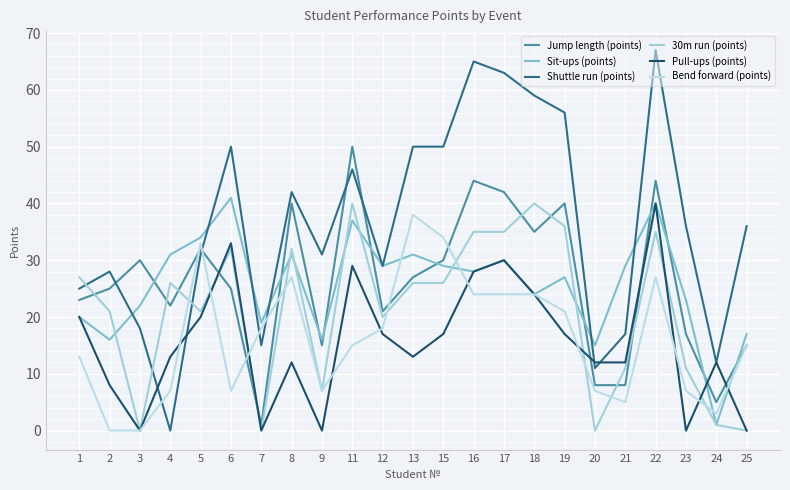

At which category does the chart reach its peak across all series?

22